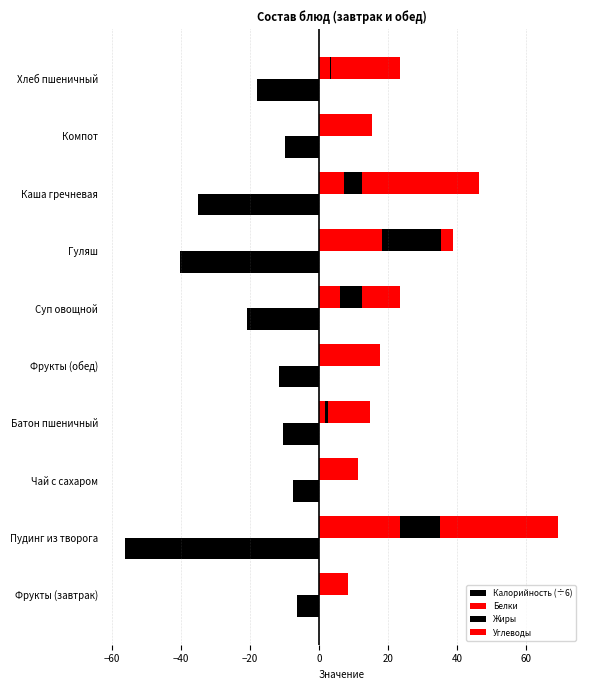

Does the chart contain any negative values?

Yes